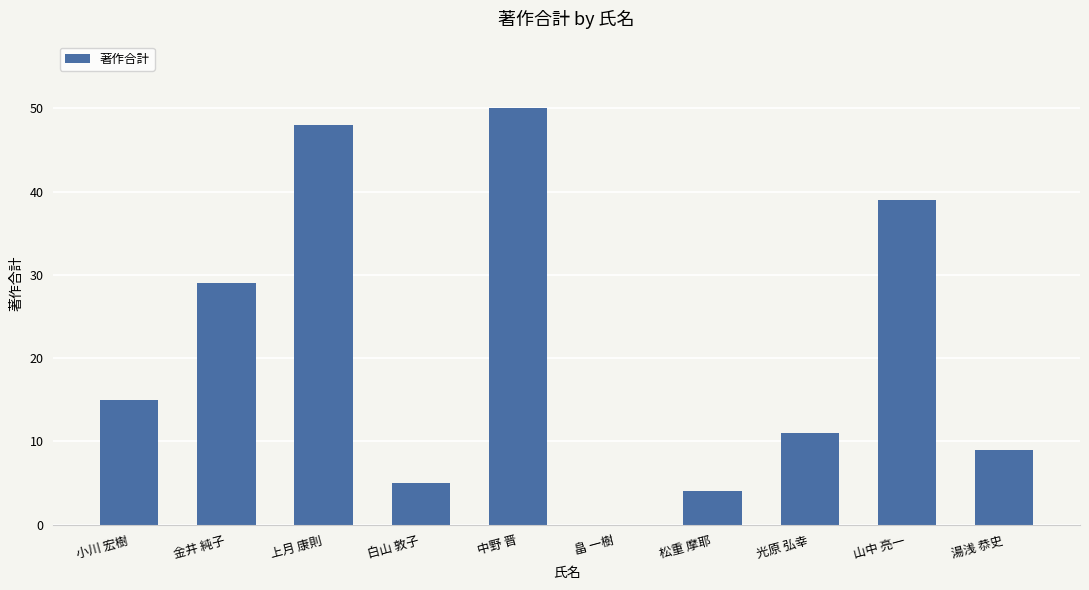

Which has a higher value, 白山 敦子 or 畠 一樹?

白山 敦子